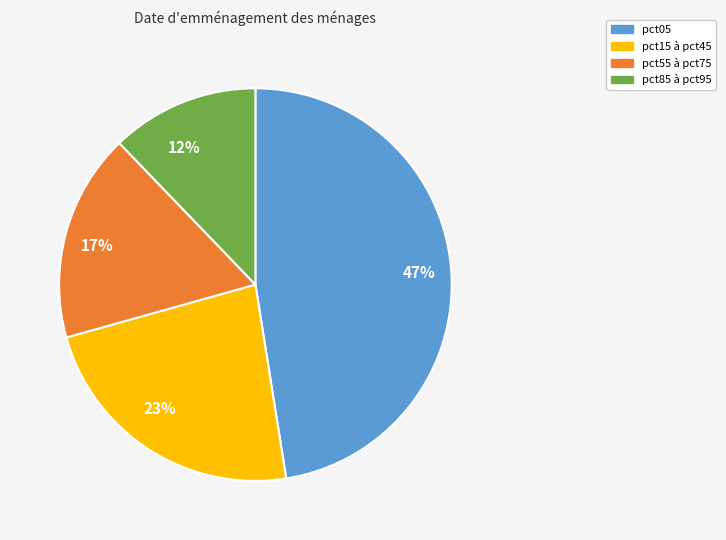

True or false: pct15 à pct45 accounts for 31% of the total.

False